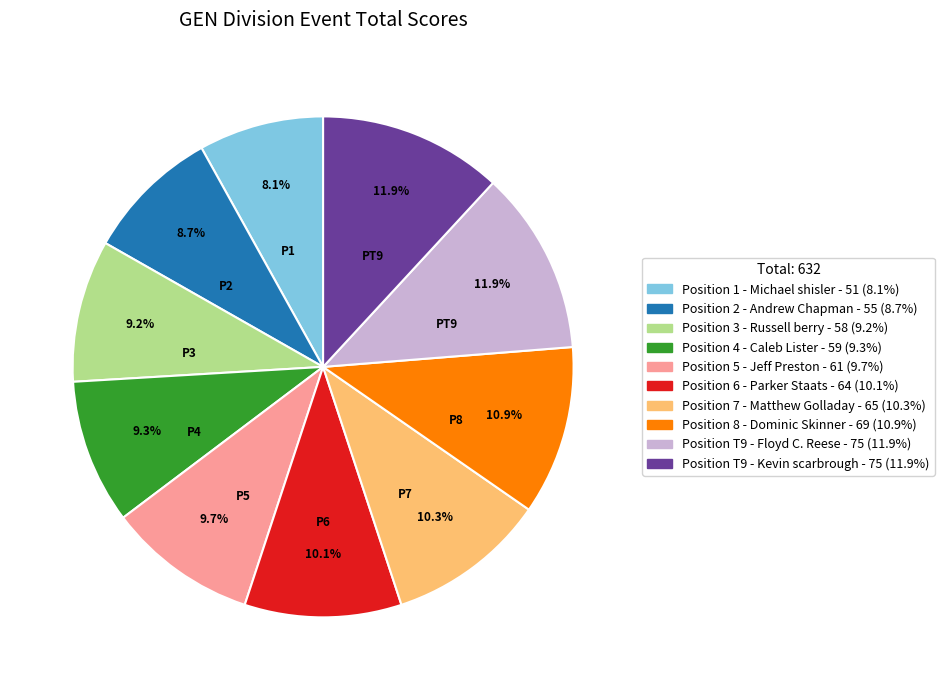

Does any single category account for the majority?

No